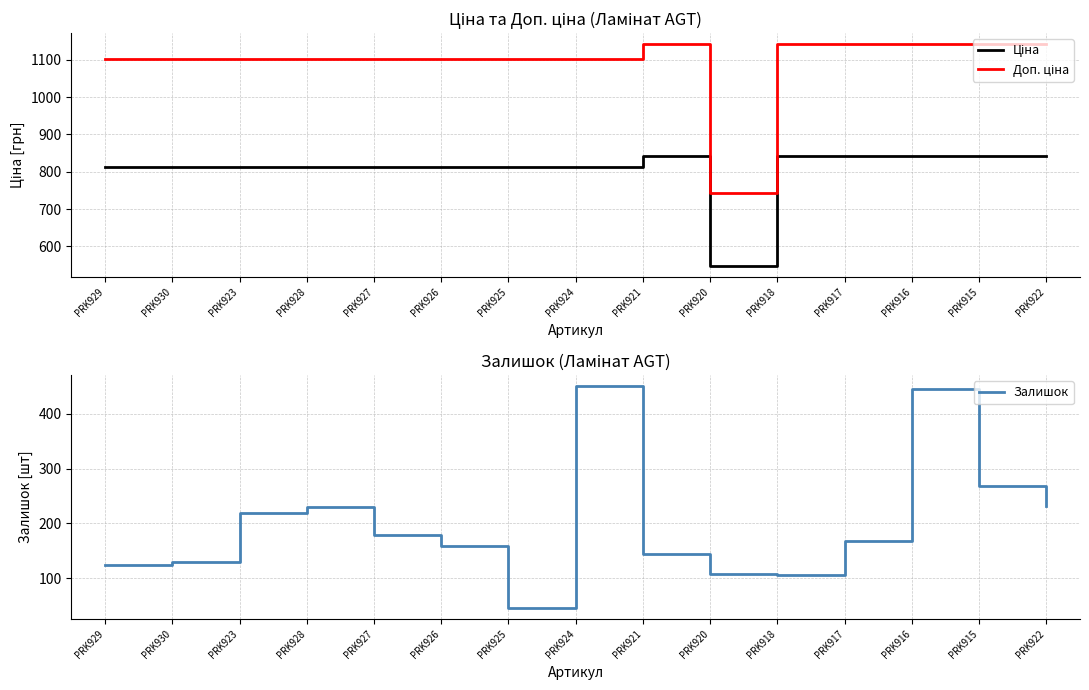

True or false: Ціна and Доп. ціна cross at least once.

False